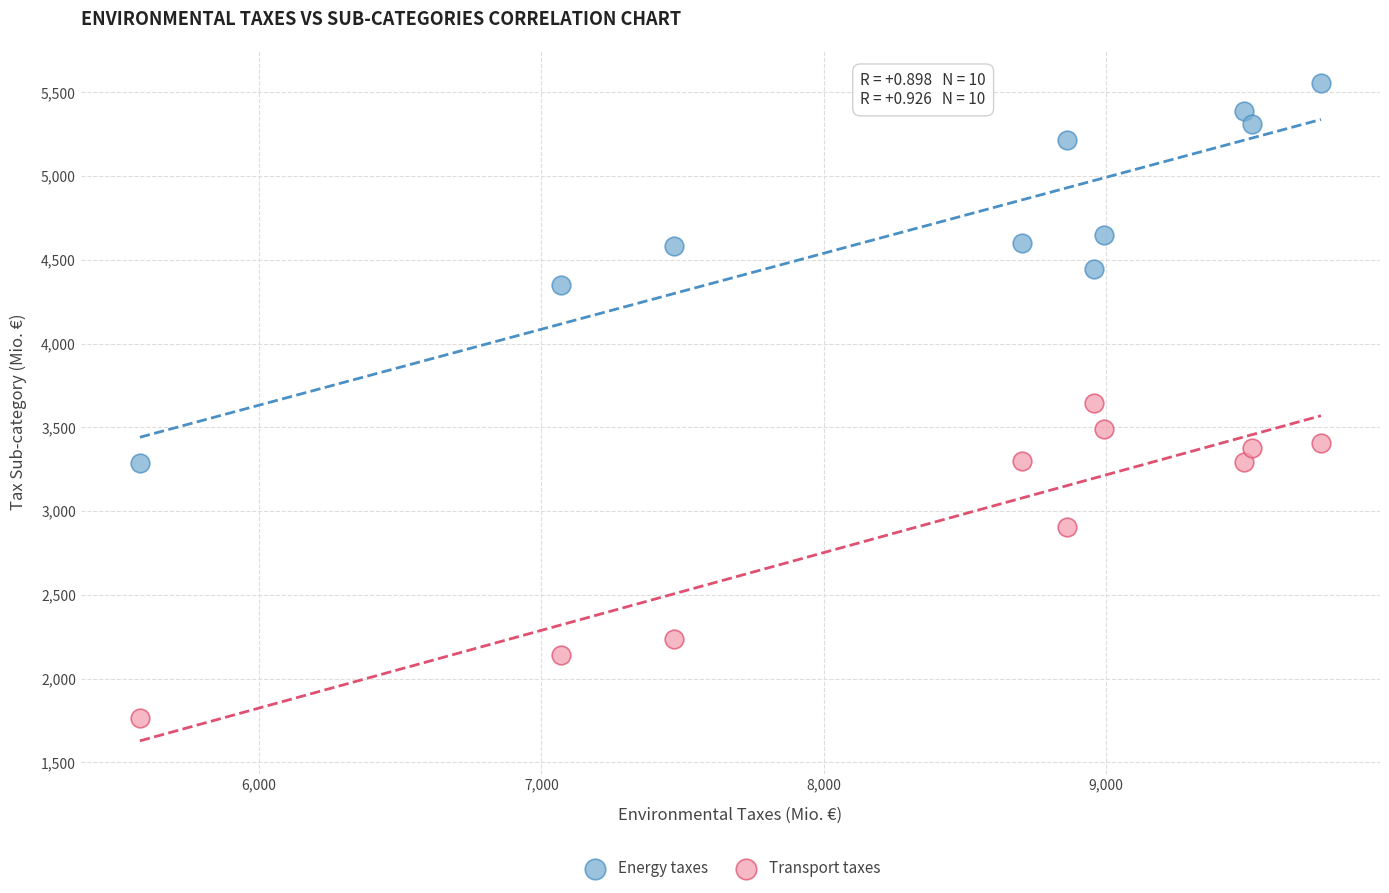

Across all data points, what is the range of Y values (max minus min)?

3789.0